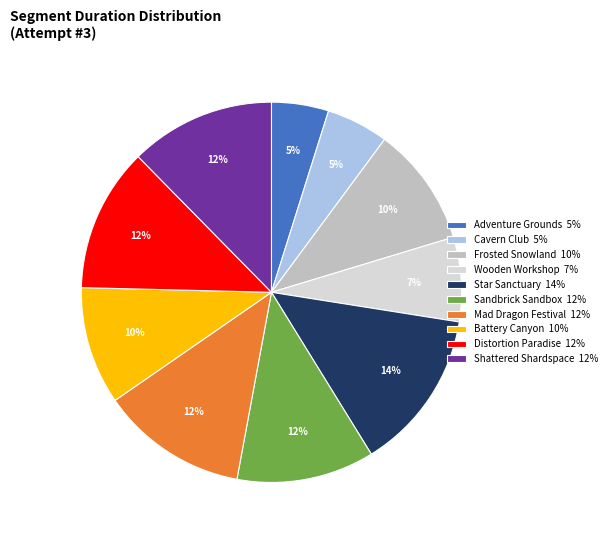

Does Shattered Shardspace represent more than half of the total?

No